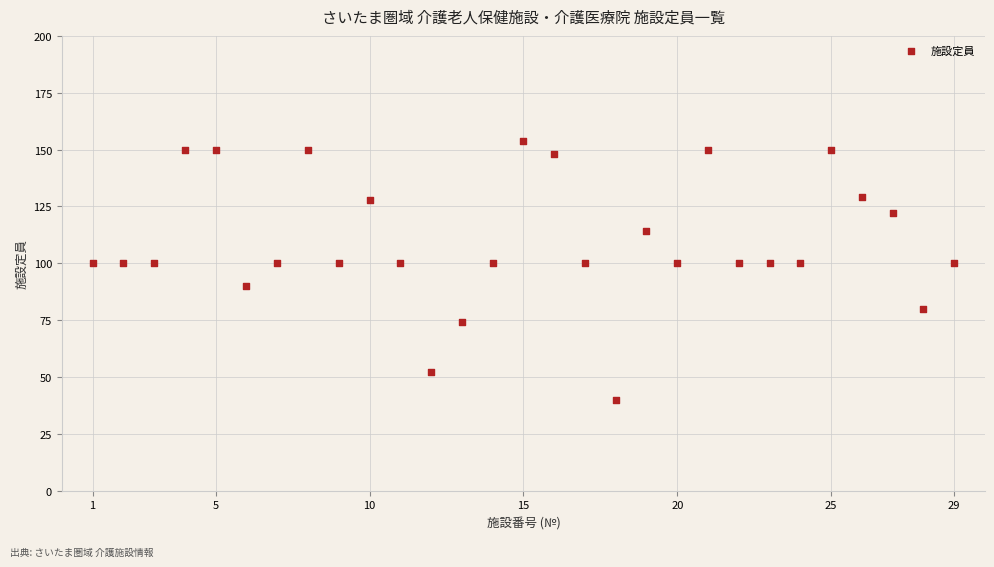

What is the range of Y values (max minus min)?

114